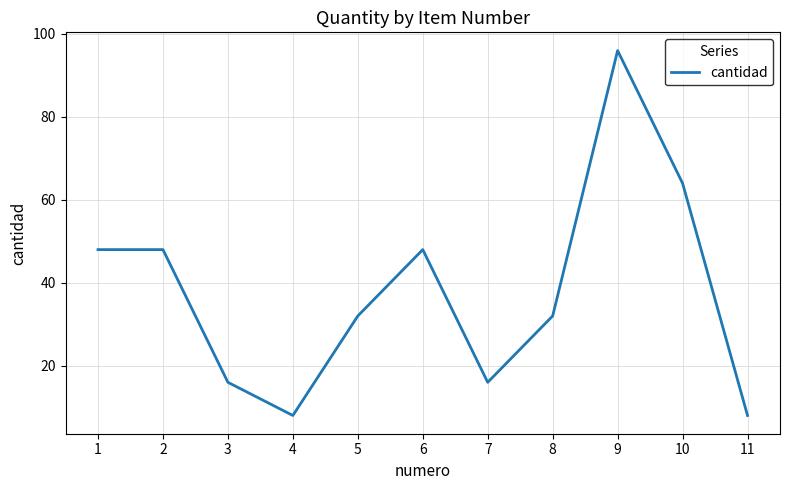

What is the greatest value displayed?

96